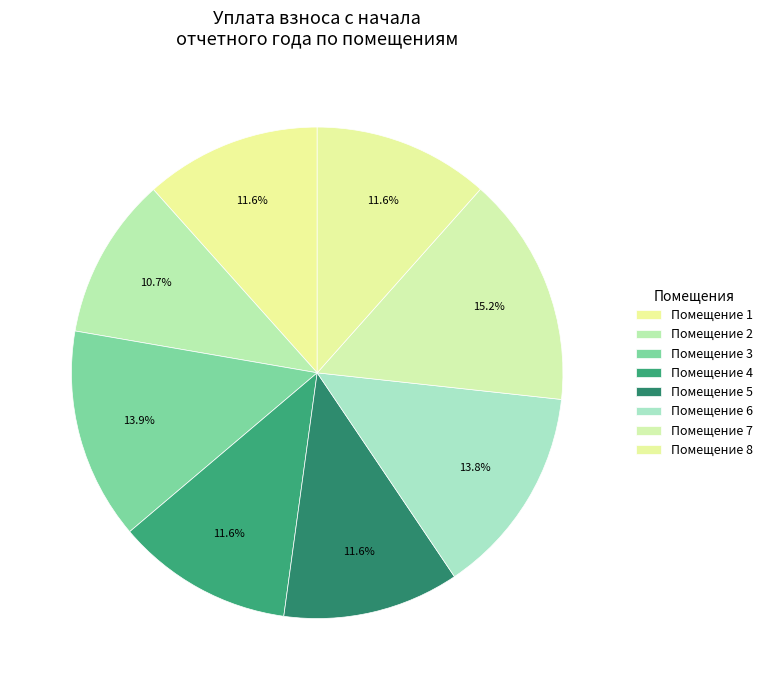

How many slices are in this pie chart?

8